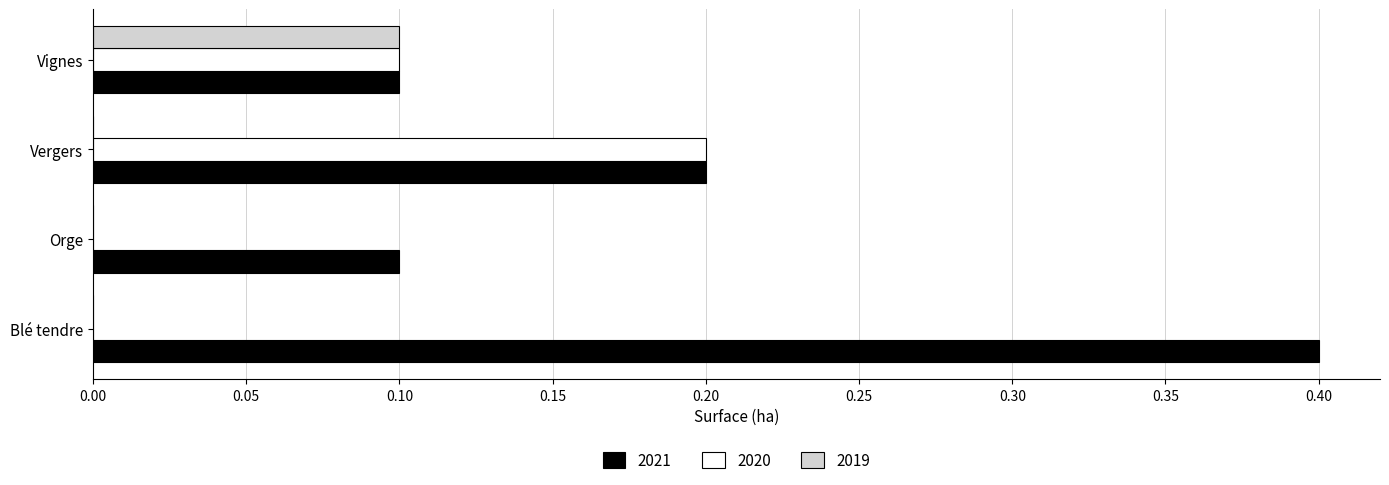

Which series has the largest total across all categories?

2021